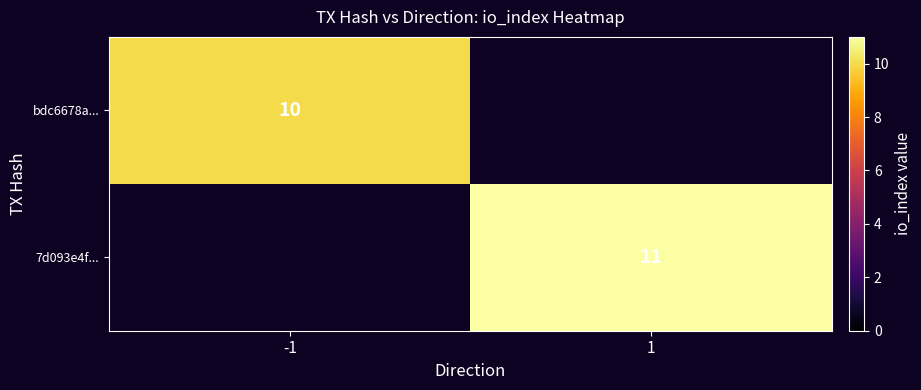

True or false: bdc6678a... has a value of 4 at -1.

False